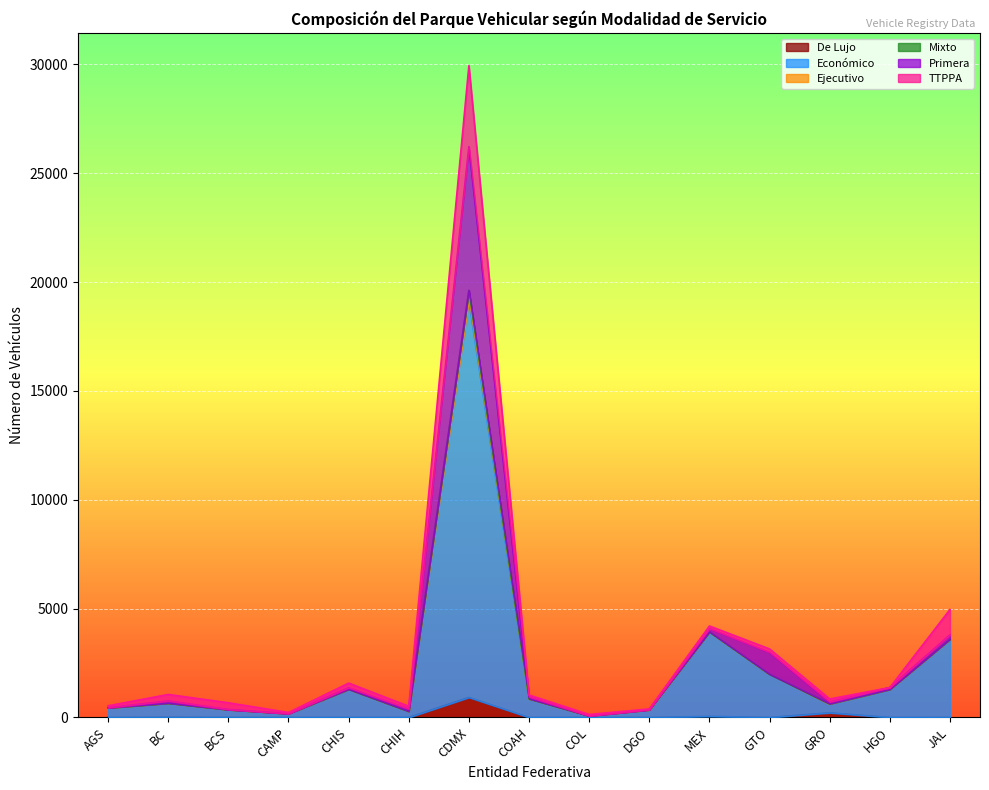

The De Lujo series shows 87 at MEX. True or false?

False